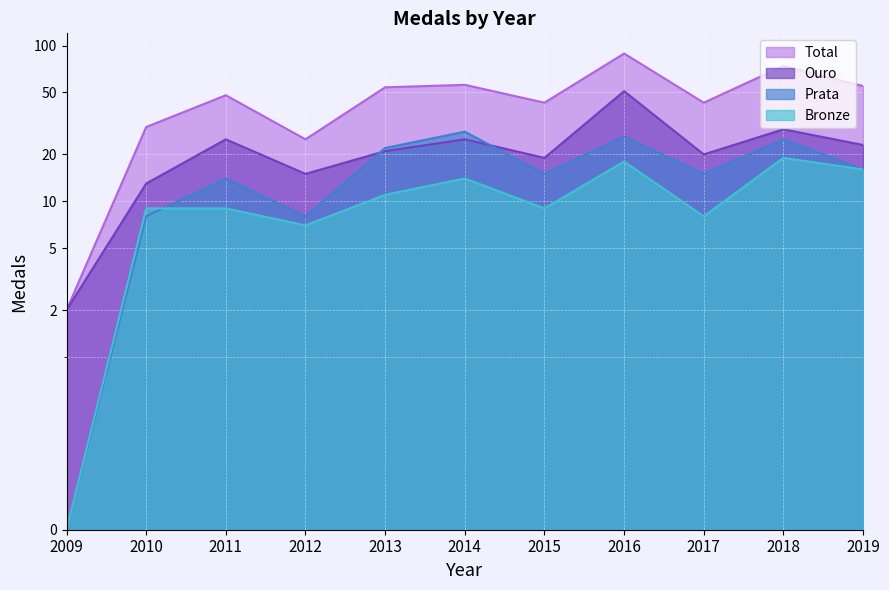

Where is Total nearest to the value 45?

2015